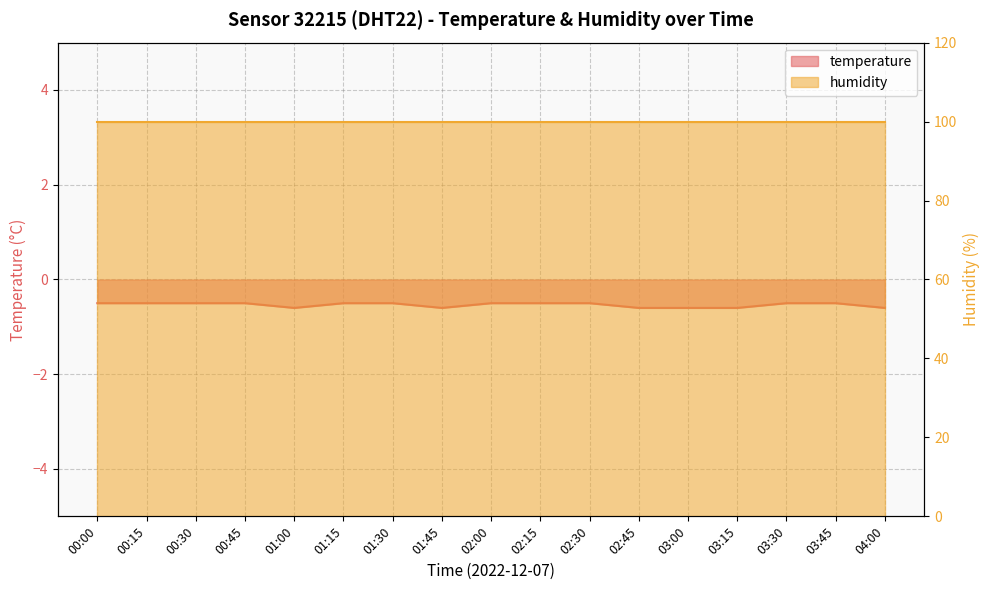

At which category does the chart reach its minimum across all series?

01:00